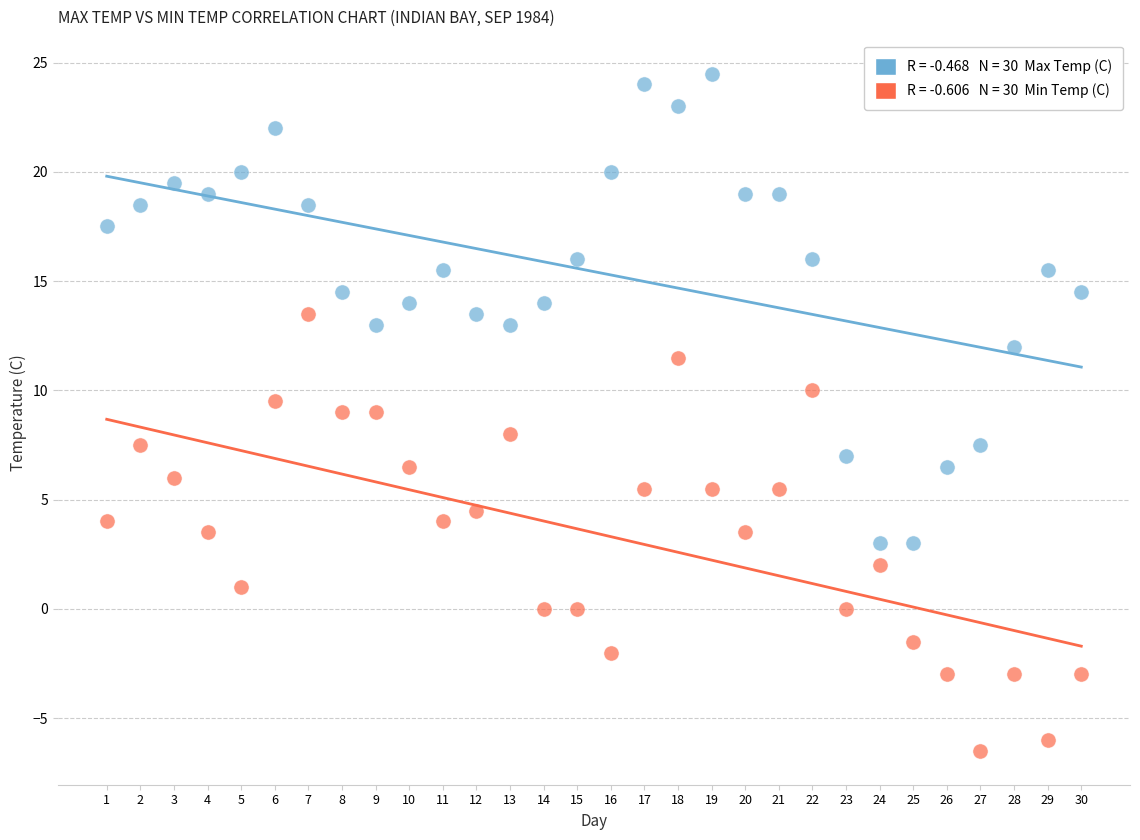

Across all data points, what is the range of X values (max minus min)?

29.0